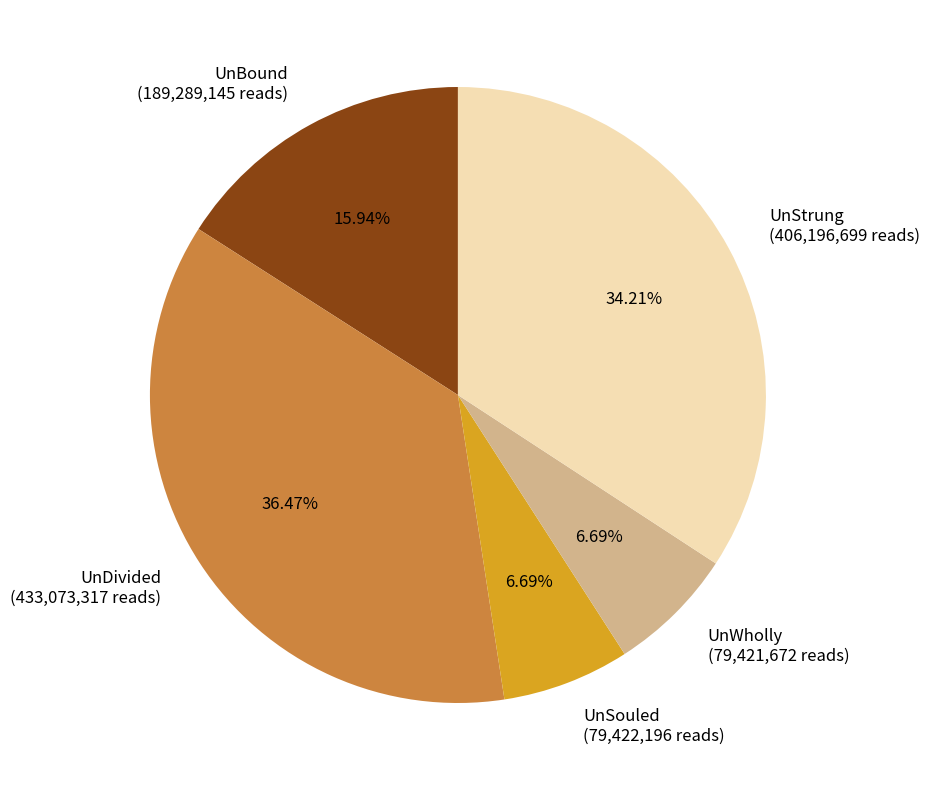

To the nearest percent, what is the average slice percentage?

20%